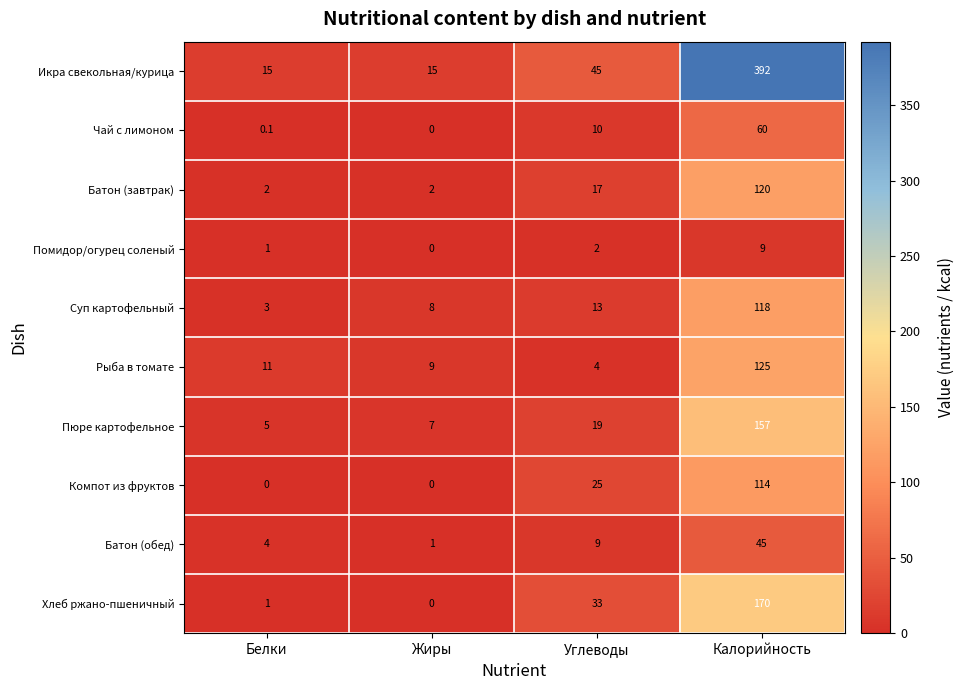

What is the spread (max minus min) of values at Белки?

15.0